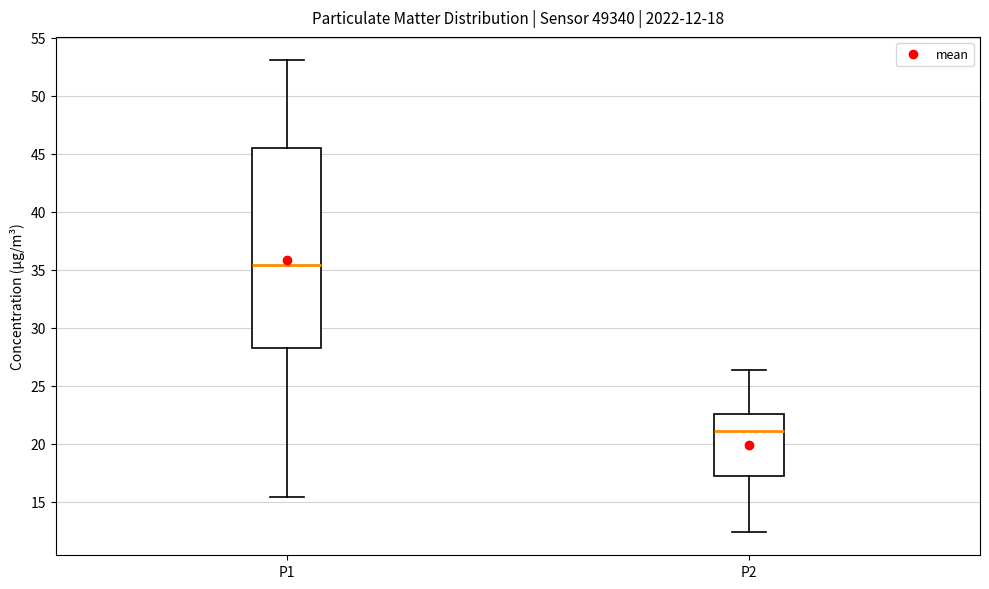

Which box's median line is the lowest?

P2